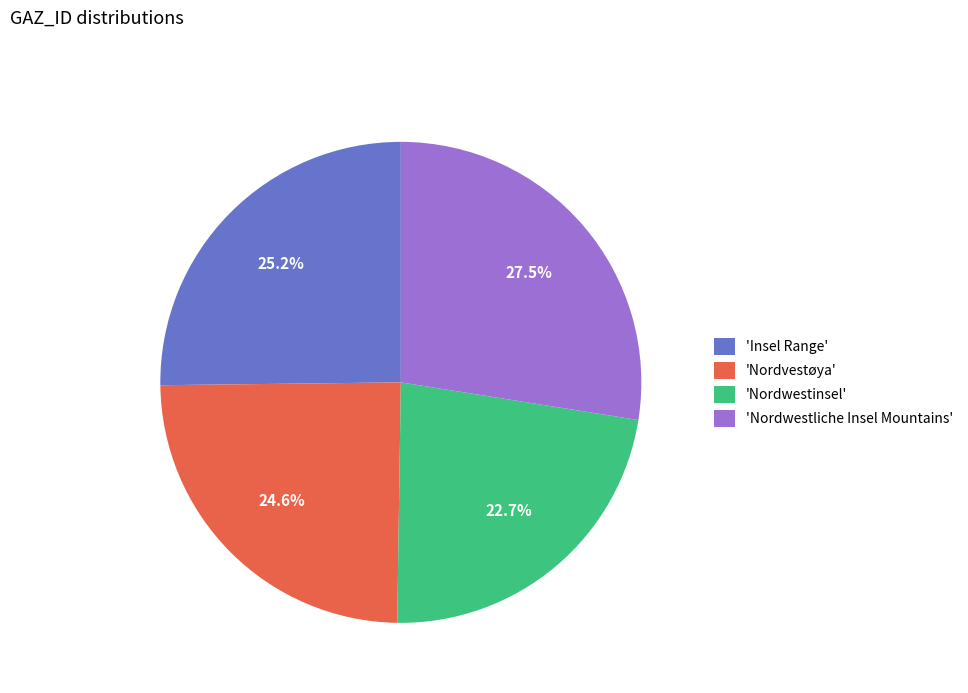

Rank the categories by value from highest to lowest.

'Nordwestliche Insel Mountains', 'Insel Range', 'Nordvestøya', 'Nordwestinsel'